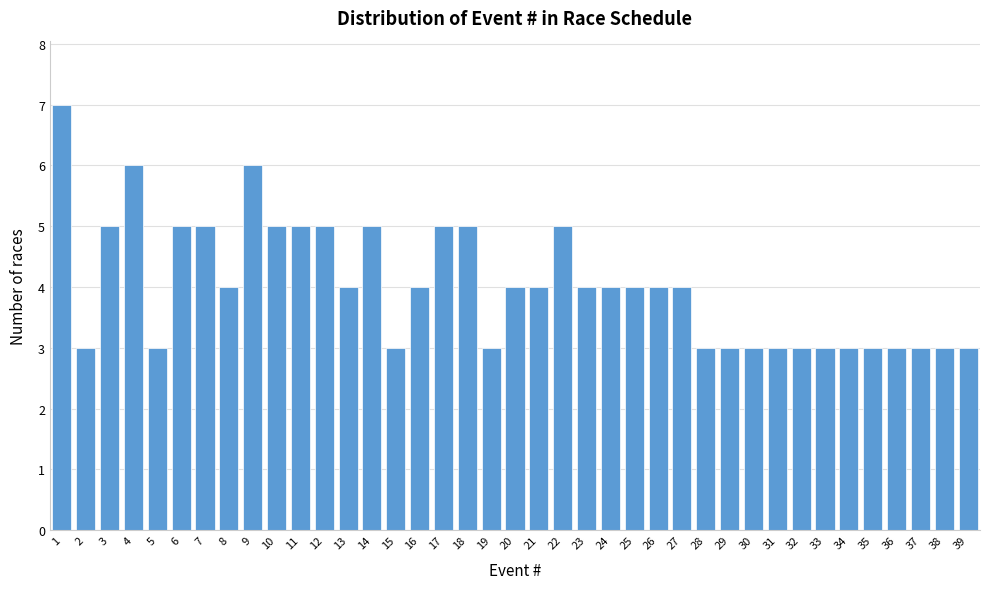

What value does the data have at 25?

4